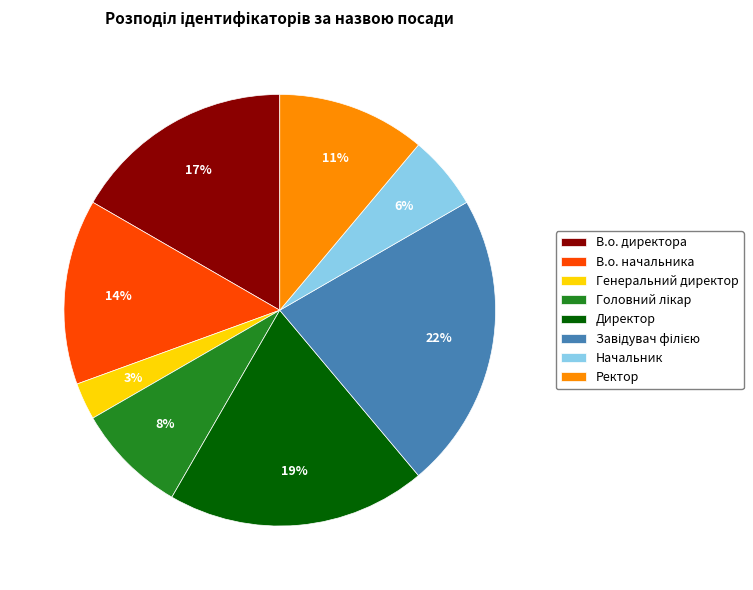

True or false: Начальник accounts for 13% of the total.

False